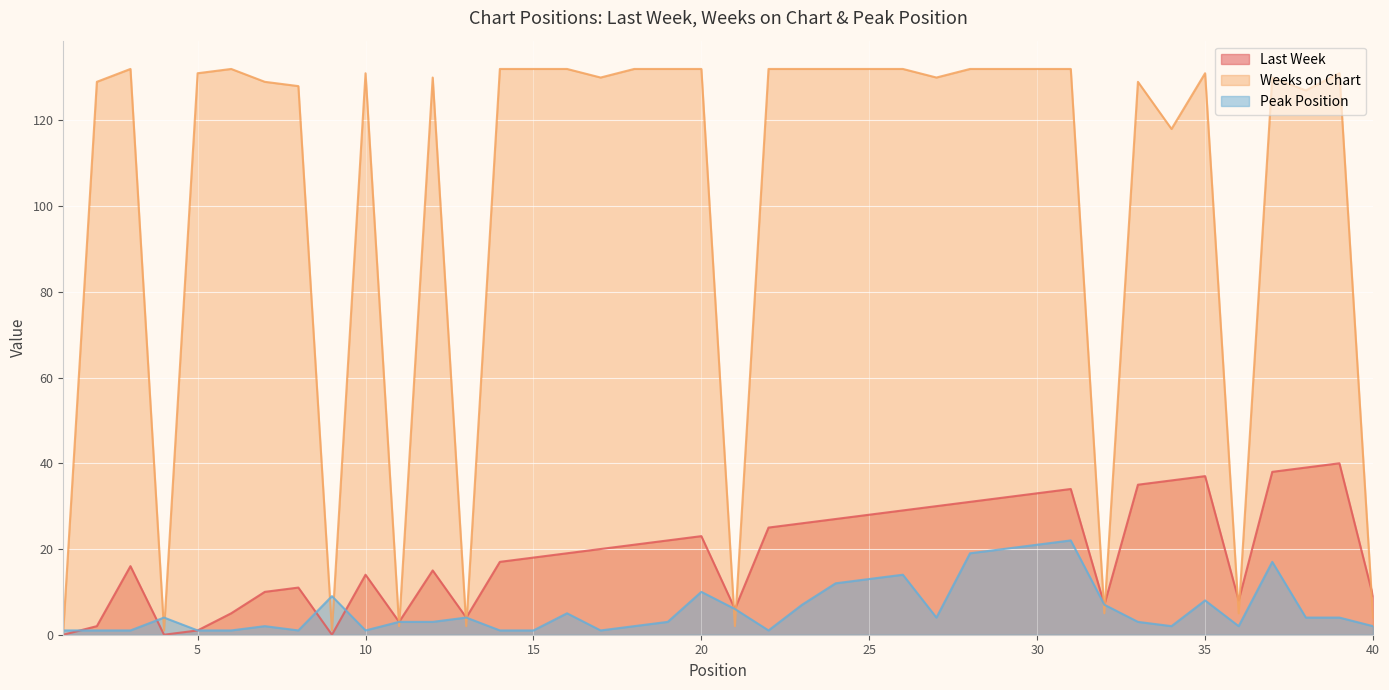

Which series ends up on top after the final intersection of Weeks on Chart and Peak Position?

Weeks on Chart